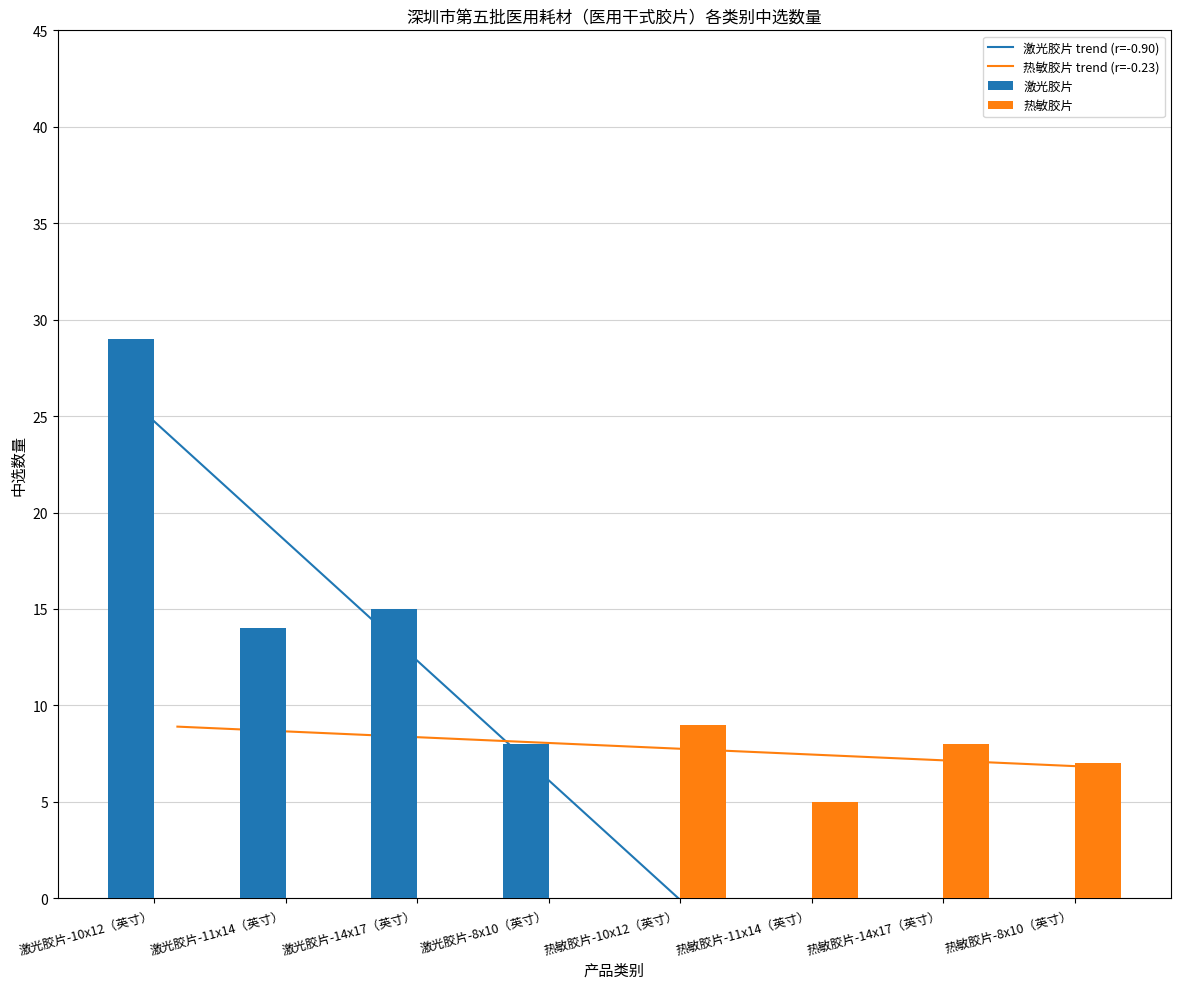

How many series are shown in this chart?

2